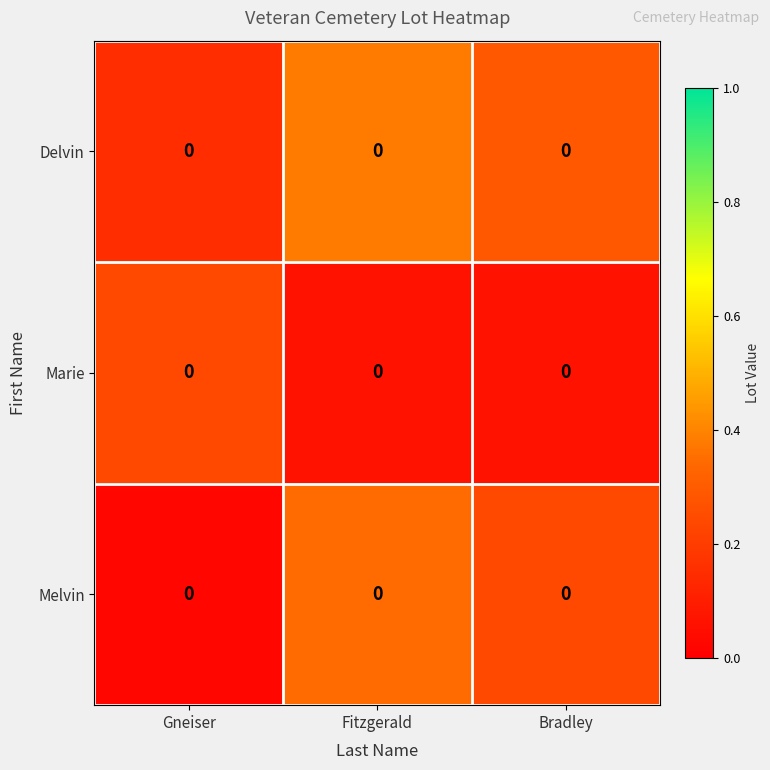

What is the spread (max minus min) of values at Fitzgerald?

0.3